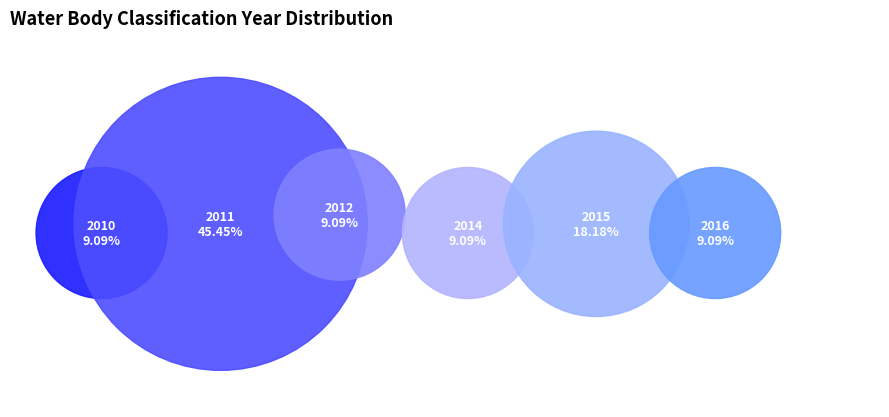

Is the sum of 2014 and 2011 greater than half?

Yes